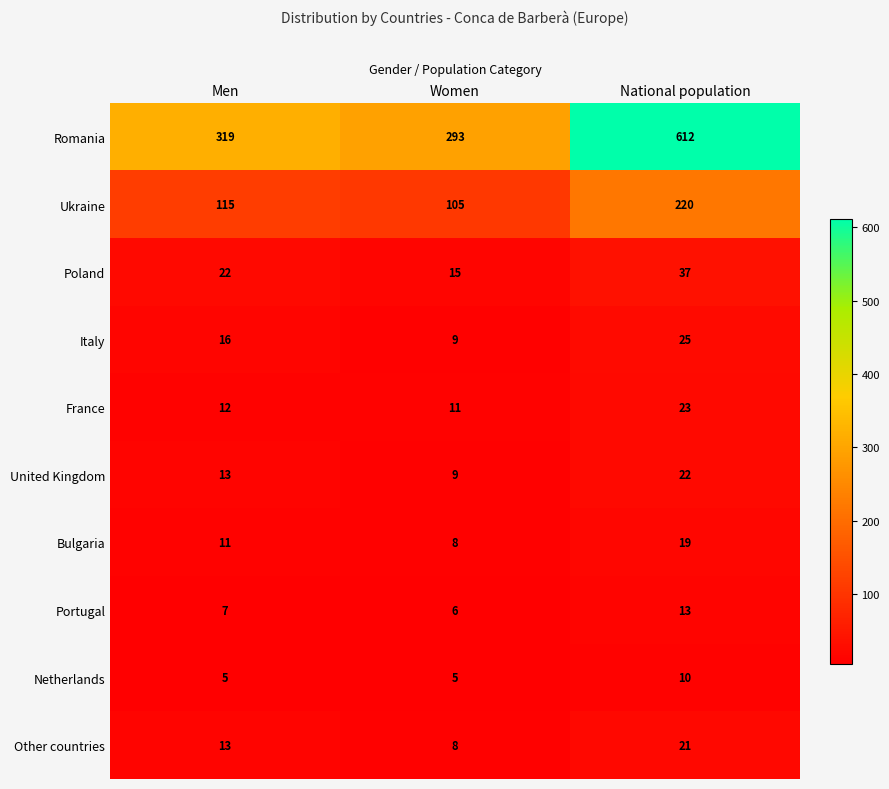

The Poland series shows 37 at National population. True or false?

True